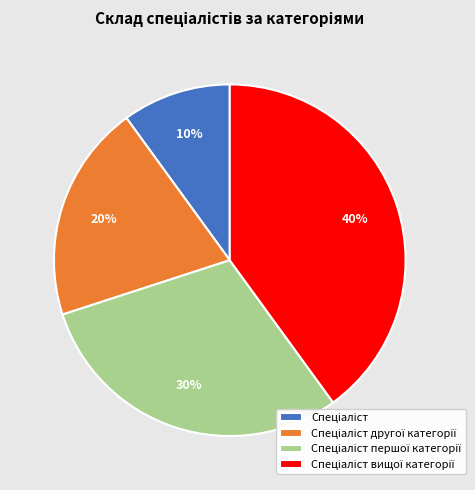

Is there any slice that represents more than half of the pie?

No